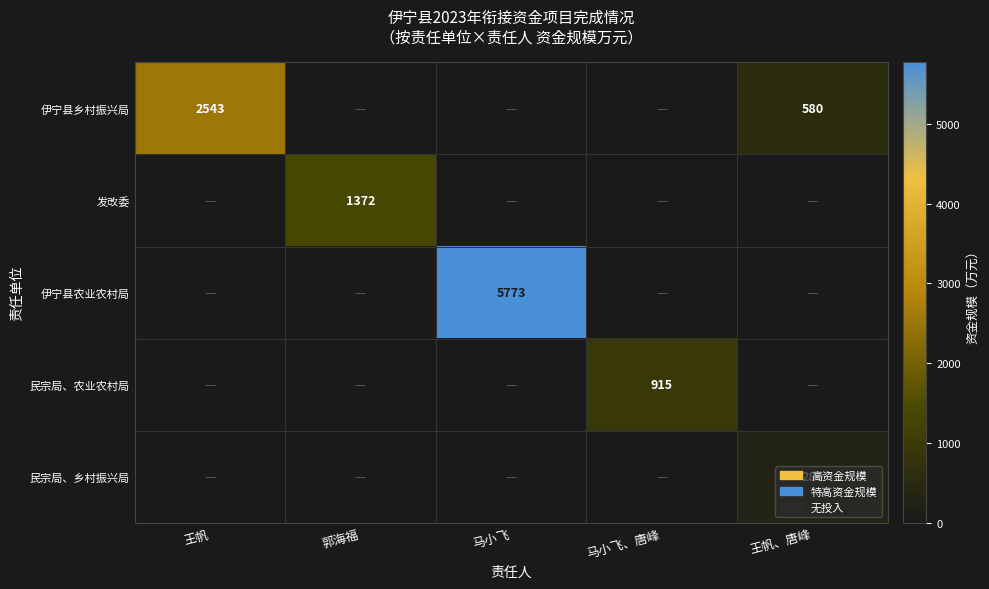

The value of 伊宁县乡村振兴局 at 王帆 is 2543. True or false?

True